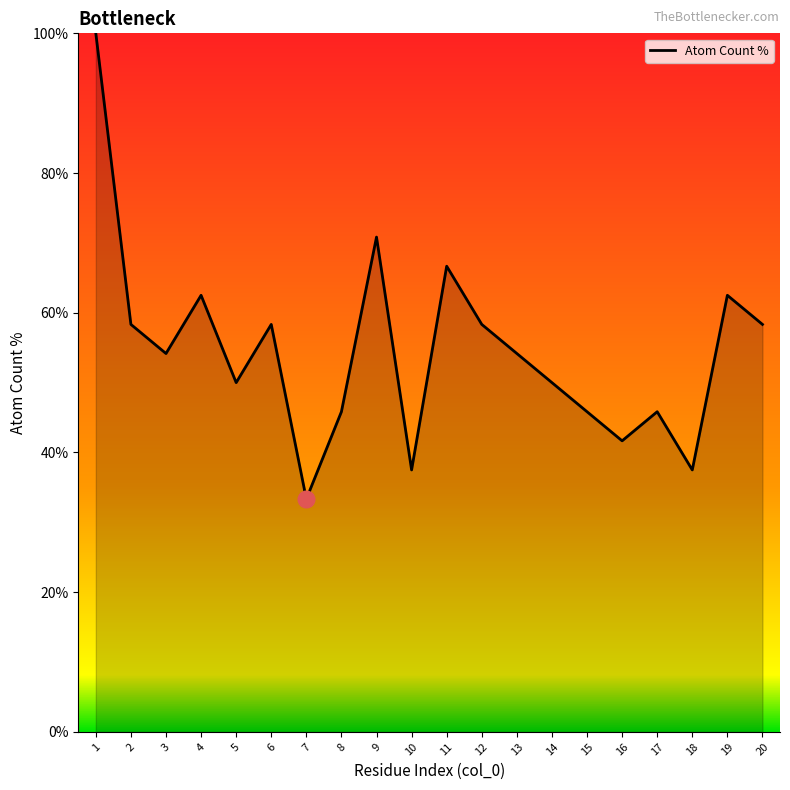

The chart shows a value of 82.0 at 17. True or false?

False